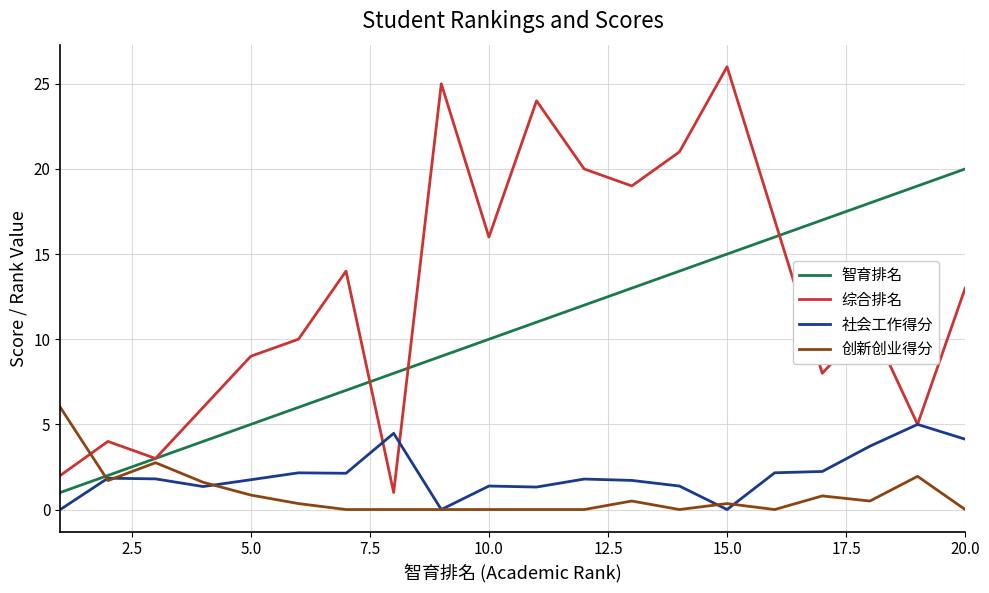

Which series has the widest spread of values?

综合排名